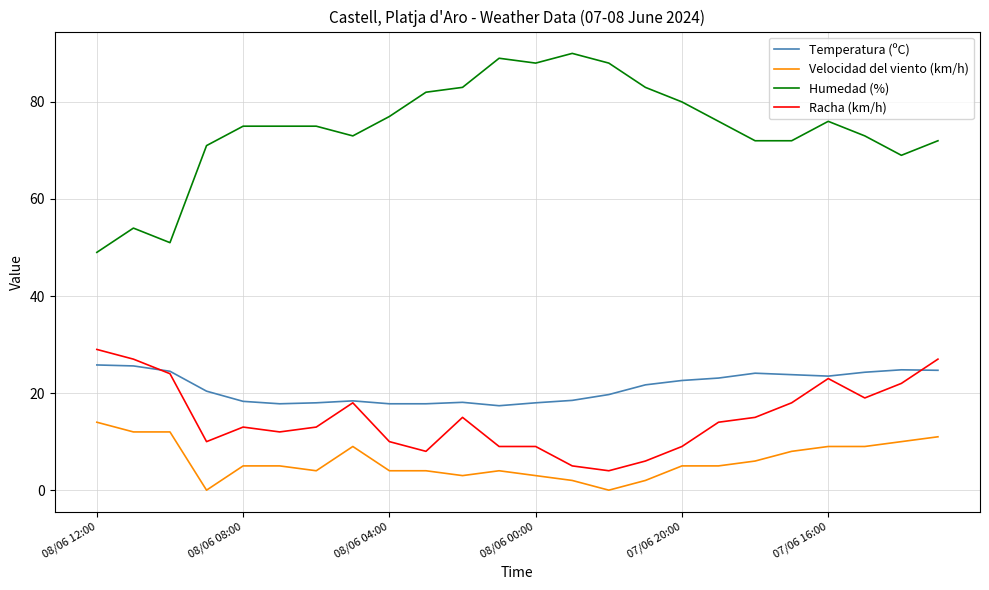

Which series has the largest total across all categories?

Humedad (%)